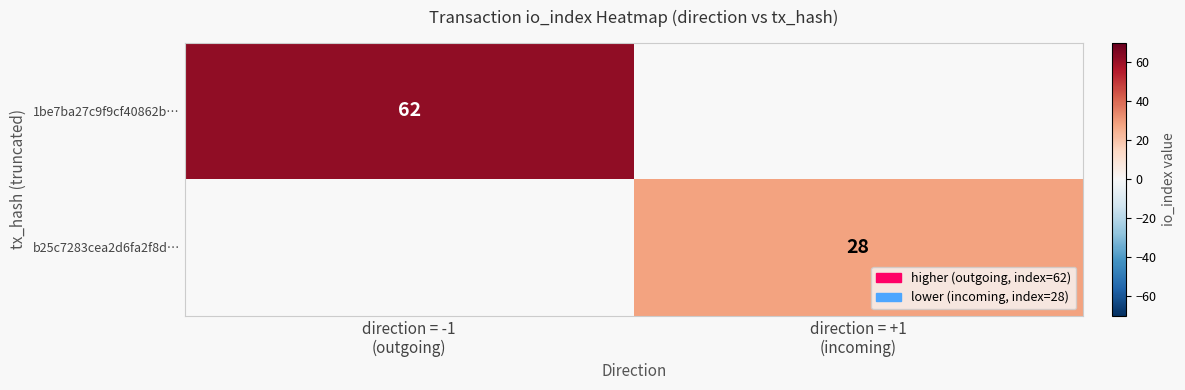

At how many categories does at least one series exceed 40?

1